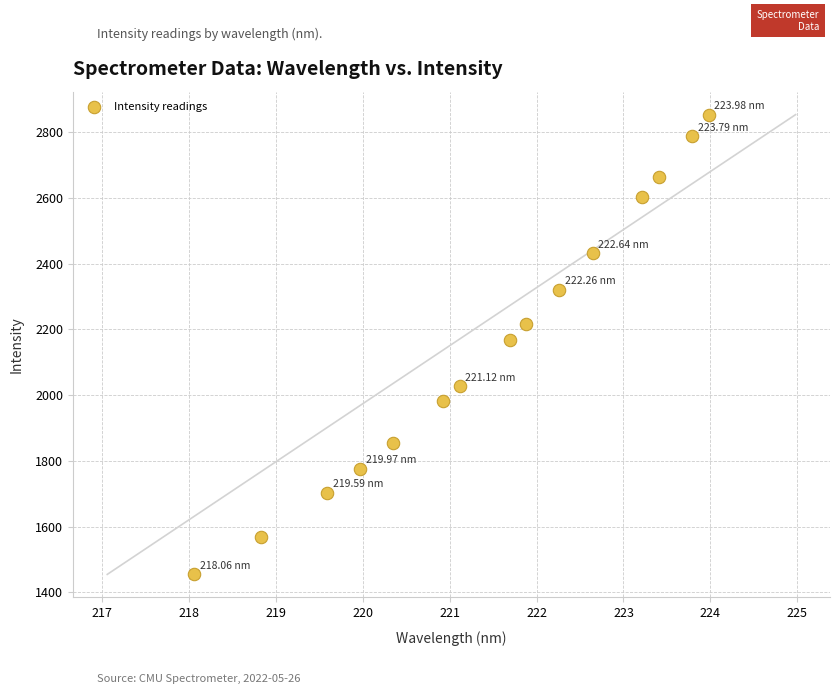

What is the range of X values (max minus min)?

5.9